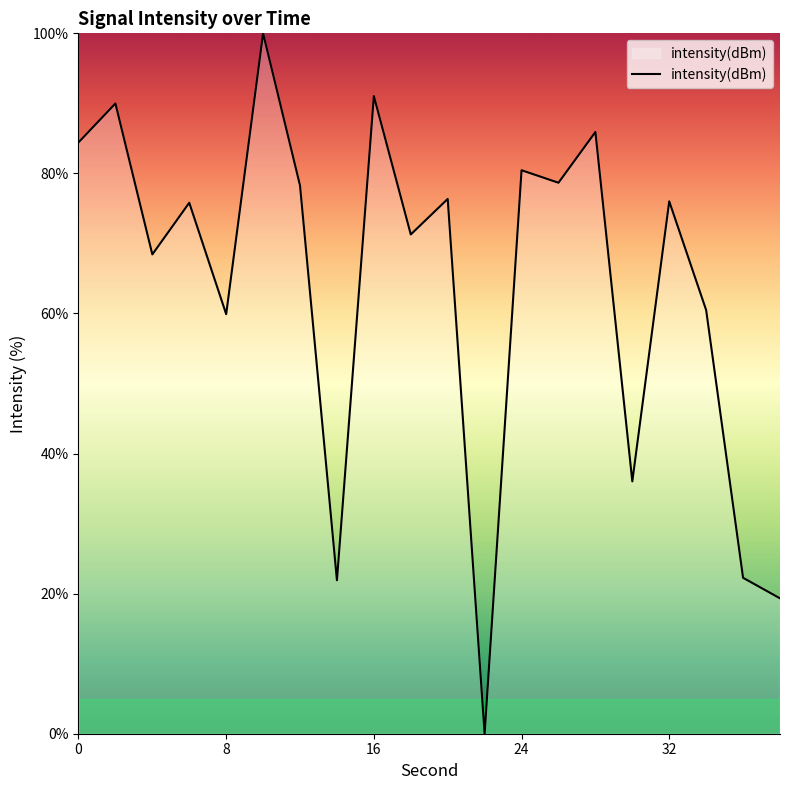

What is the maximum value shown in the chart?

100.0